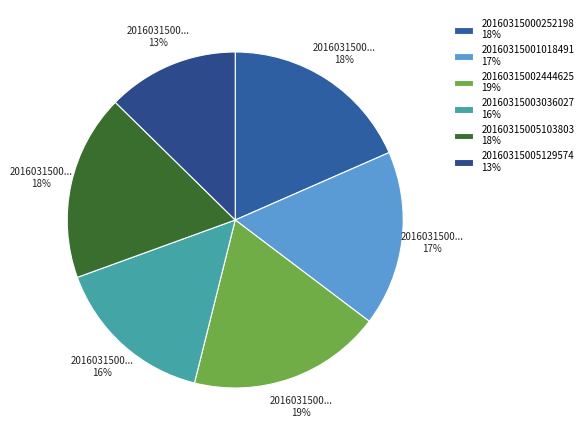

Which category has the smallest portion of the pie?

20160315005129574